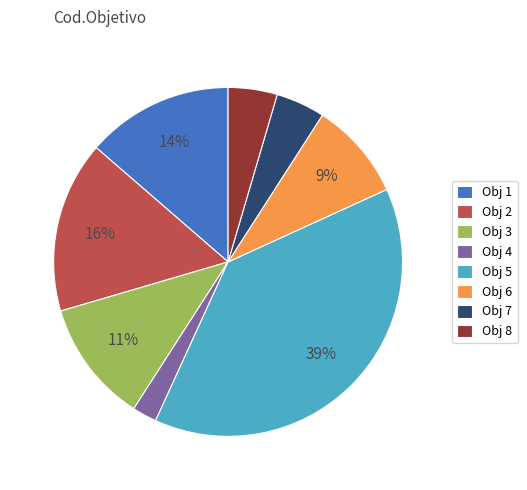

To the nearest percent, what percentage of the pie is Obj 6?

9%